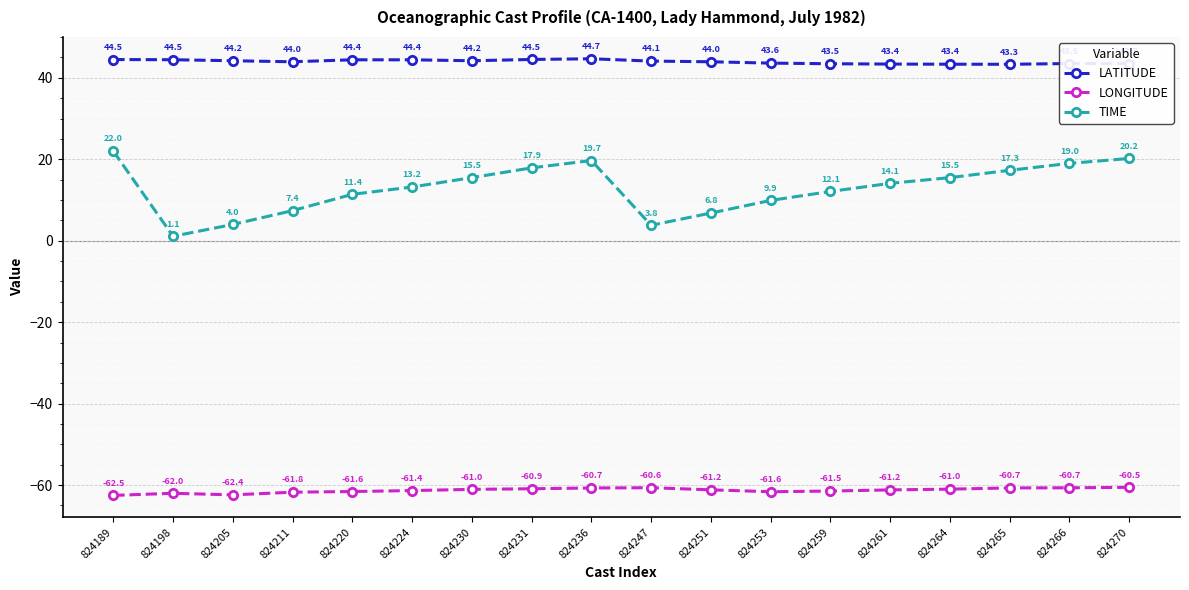

Is the value of LONGITUDE at 824224 greater than the value of LATITUDE at 824259?

No